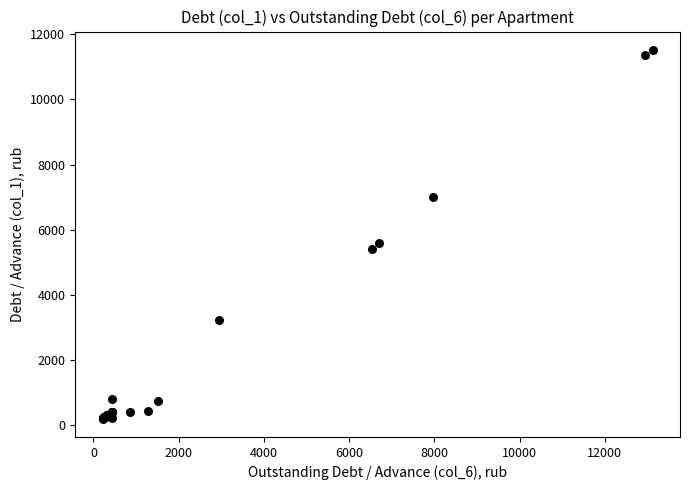

What Y value in the scatter plot is closest to 5861?

5591.7